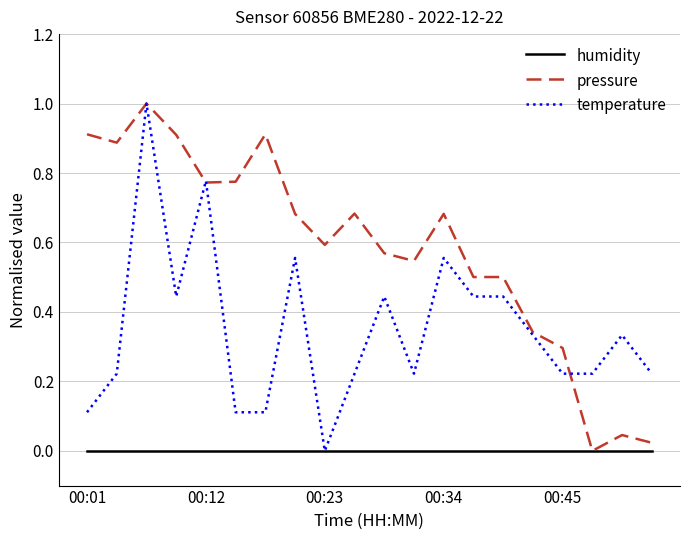

Which series has the largest total across all categories?

pressure